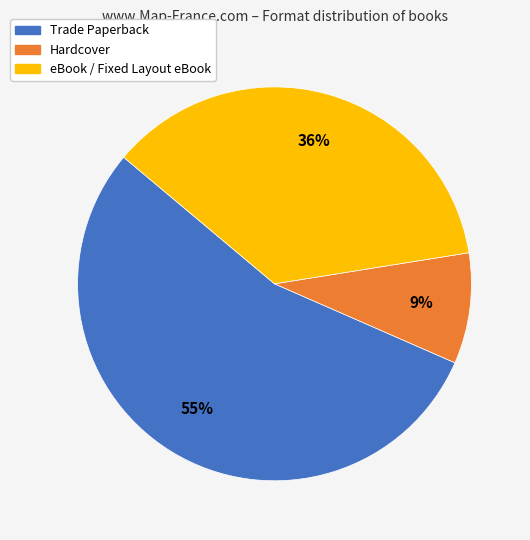

To the nearest percent, what is the difference between the Hardcover and eBook / Fixed Layout eBook slice percentages?

27%